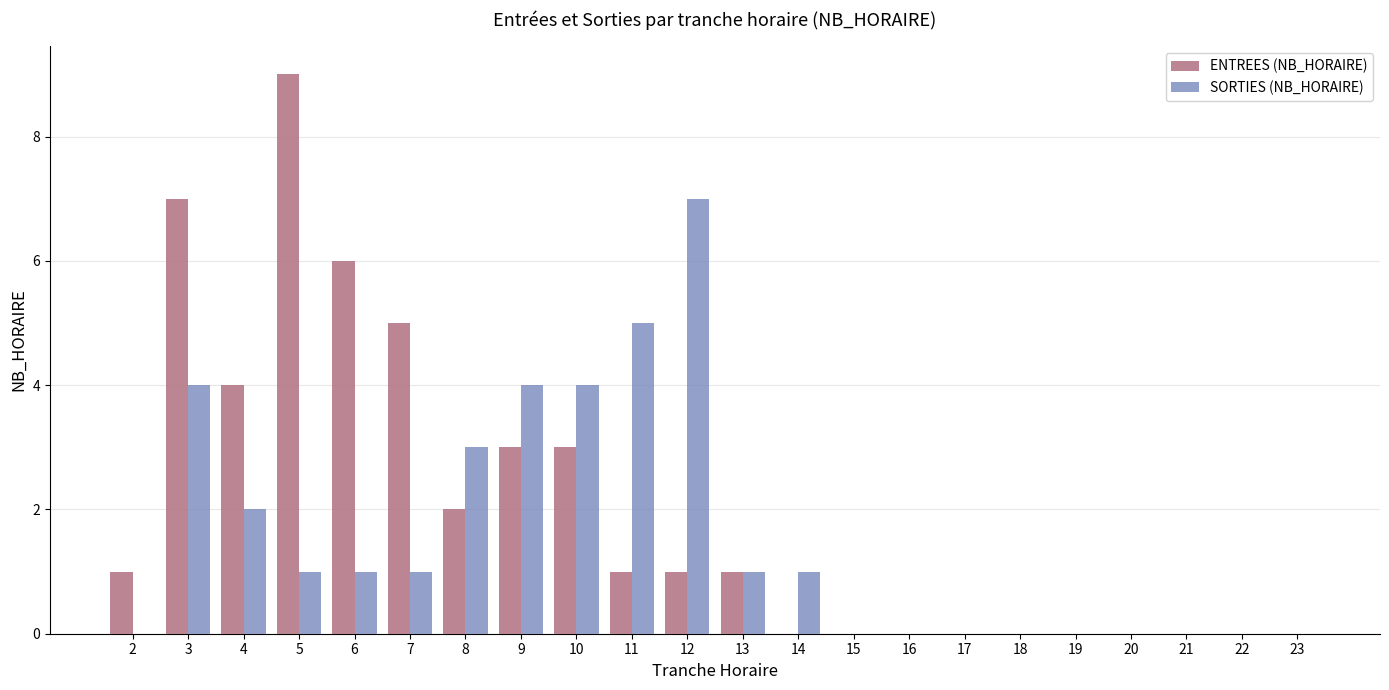

Which series has the largest total across all categories?

ENTREES (NB_HORAIRE)